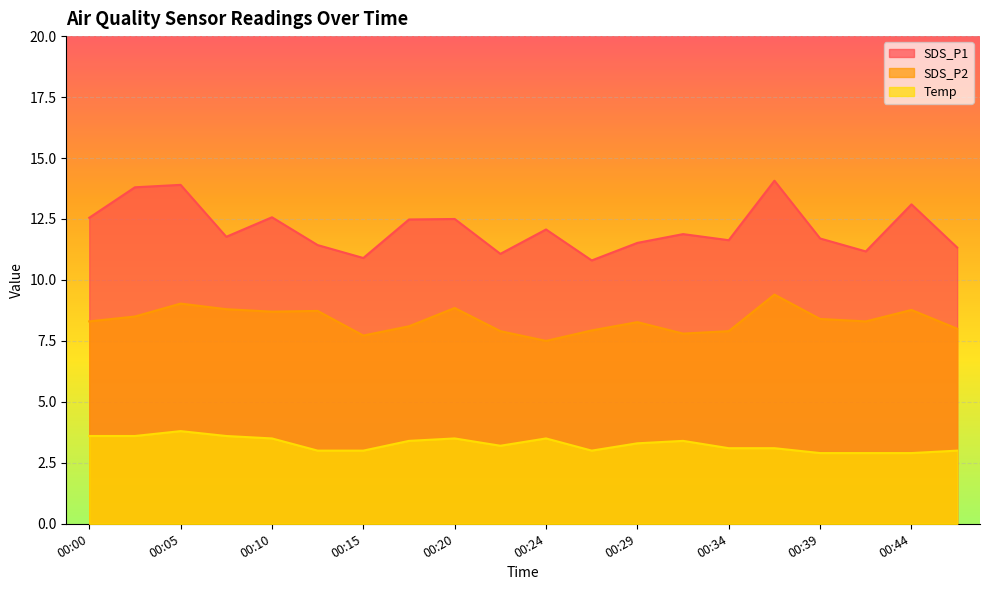

Reading left to right, extract all data points from this chart.

SDS_P1: 00:00=12.6	00:02=13.8	00:05=13.9	00:07=11.8	00:10=12.6	00:12=11.4	00:15=10.9	00:17=12.5	00:20=12.5	00:22=11.1	00:24=12.1	00:27=10.8	00:29=11.5	00:32=11.9	00:34=11.6	00:37=14.1	00:39=11.7	00:41=11.2	00:44=13.1	00:46=11.3
SDS_P2: 00:00=8.3	00:02=8.5	00:05=9.0	00:07=8.8	00:10=8.7	00:12=8.7	00:15=7.7	00:17=8.1	00:20=8.8	00:22=7.9	00:24=7.5	00:27=7.9	00:29=8.3	00:32=7.8	00:34=7.9	00:37=9.4	00:39=8.4	00:41=8.3	00:44=8.8	00:46=8.0
Temp: 00:00=3.6	00:02=3.6	00:05=3.8	00:07=3.6	00:10=3.5	00:12=3.0	00:15=3.0	00:17=3.4	00:20=3.5	00:22=3.2	00:24=3.5	00:27=3.0	00:29=3.3	00:32=3.4	00:34=3.1	00:37=3.1	00:39=2.9	00:41=2.9	00:44=2.9	00:46=3.0